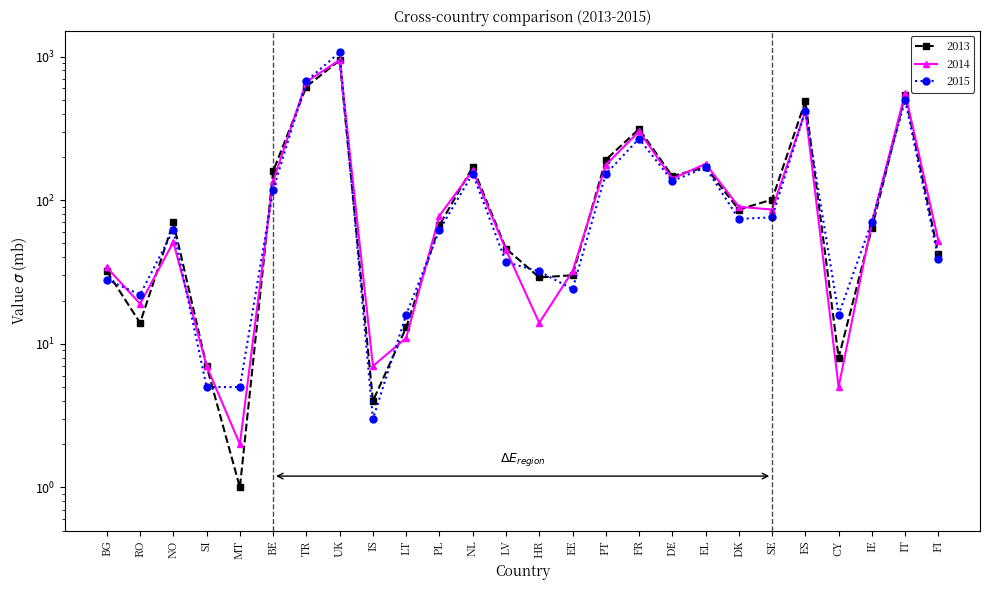

What is the spread (max minus min) of values at SI?

2